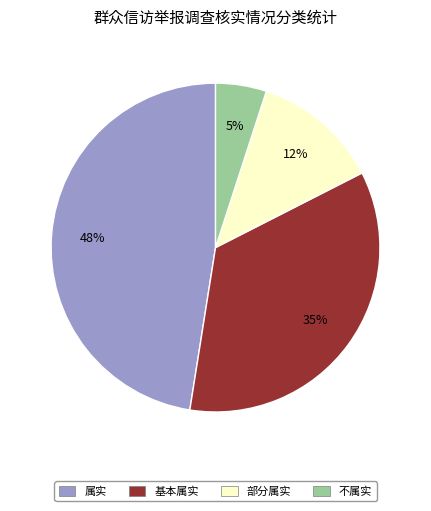

To the nearest percent, what is the difference between the 不属实 and 基本属实 slice percentages?

30%